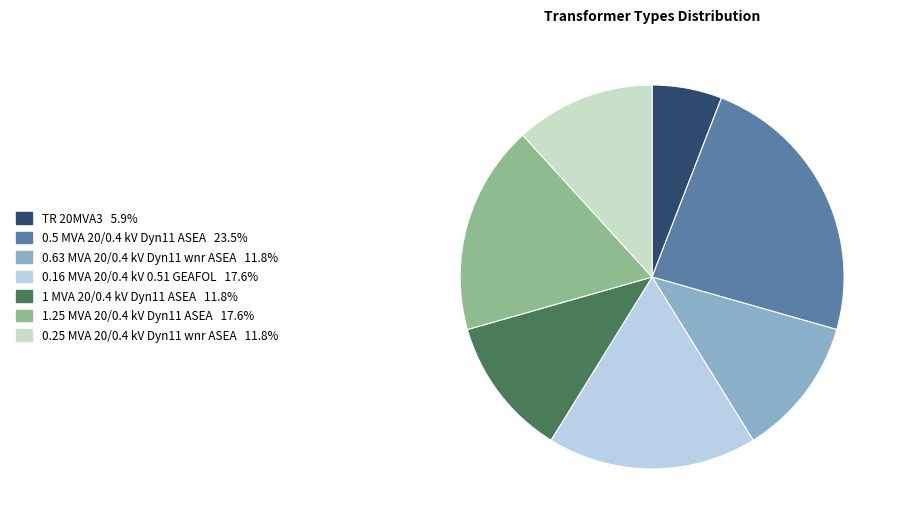

How many segments does this pie chart have?

7